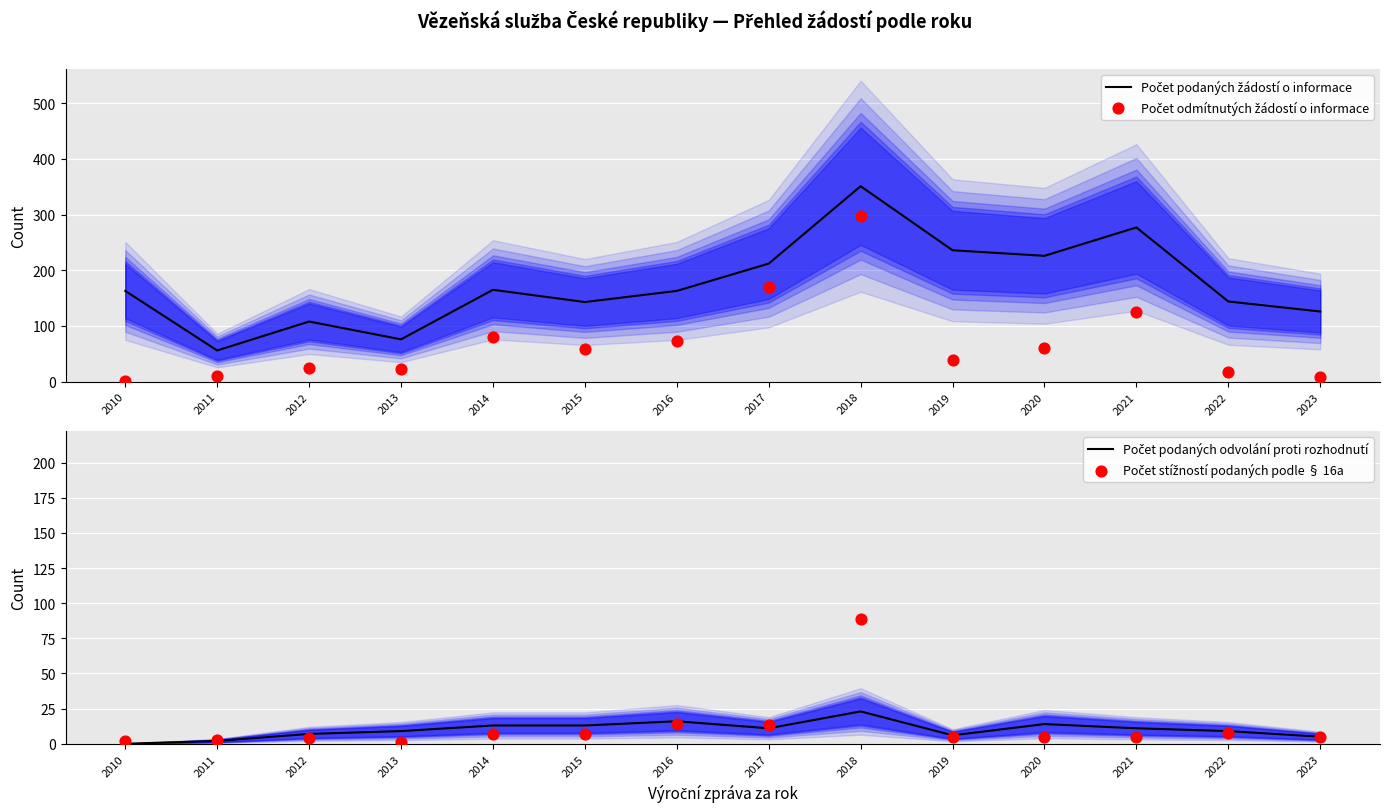

What is the total value across all series at 2016?

266